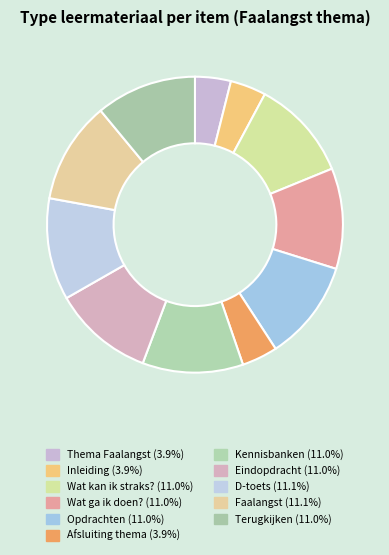

Which category has the smallest portion of the pie?

Thema Faalangst